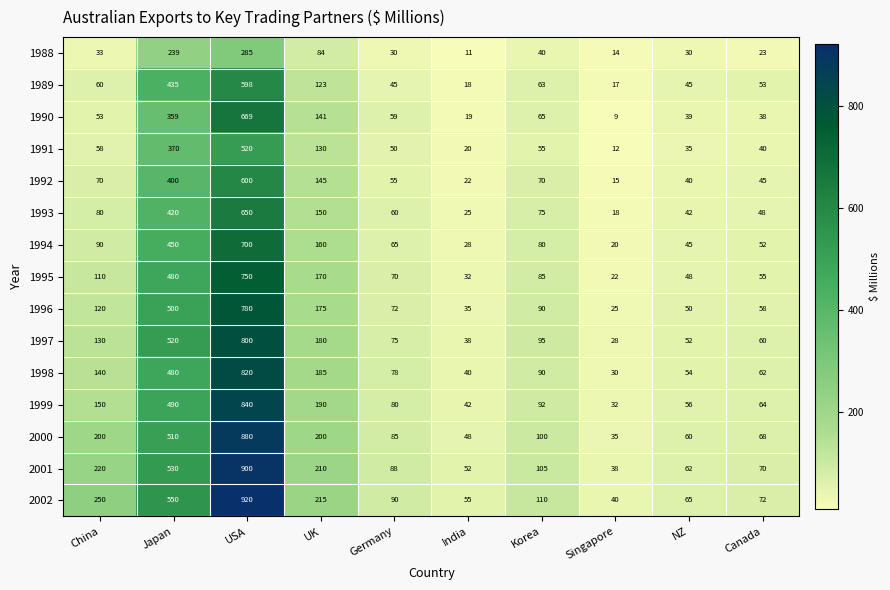

Where is 1988 nearest to the value 148?

UK